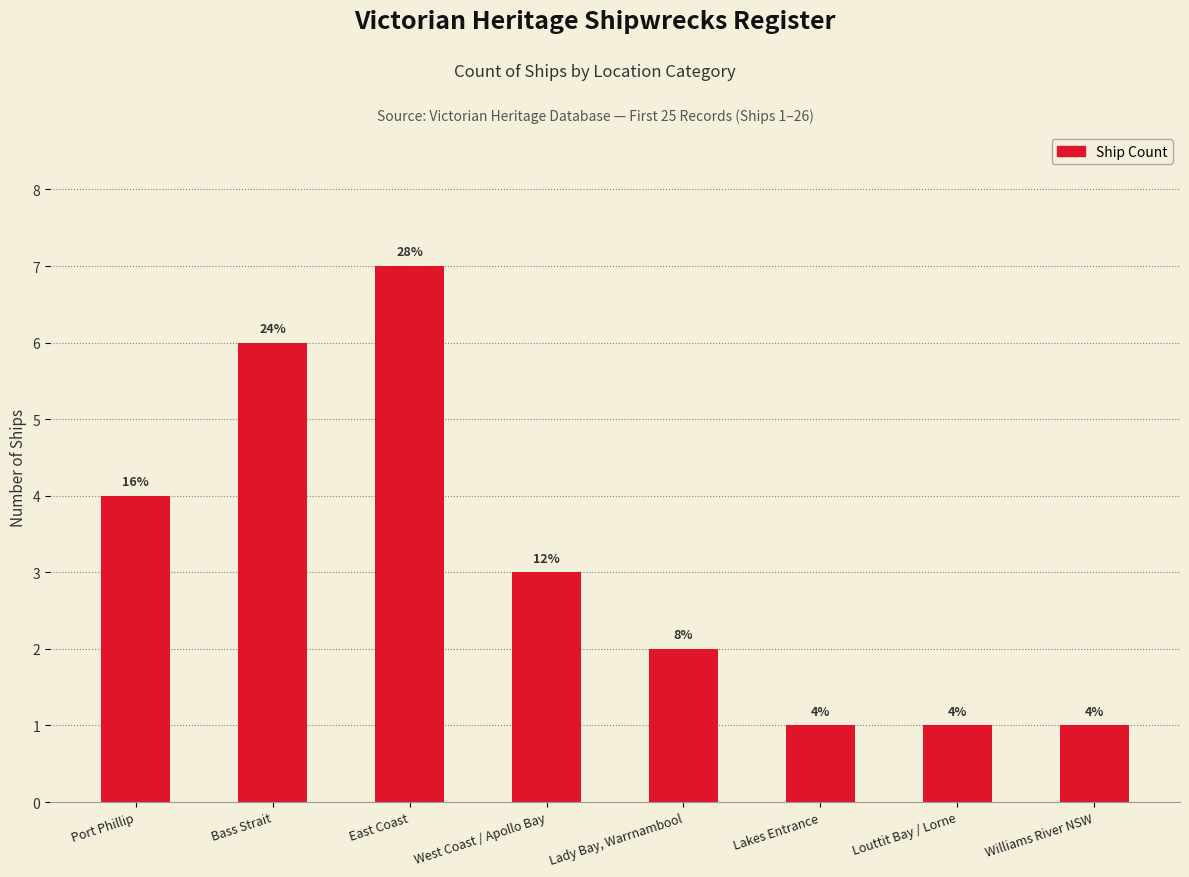

Which label corresponds to the smallest value in the chart?

Lakes Entrance